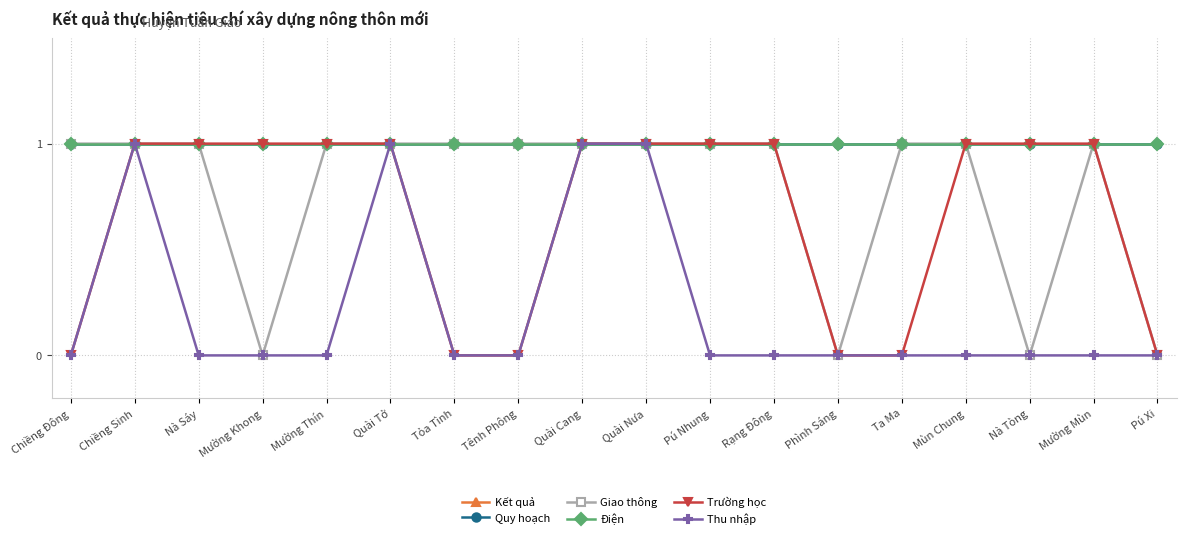

What is the total value across all series at Mường Mùn?

20